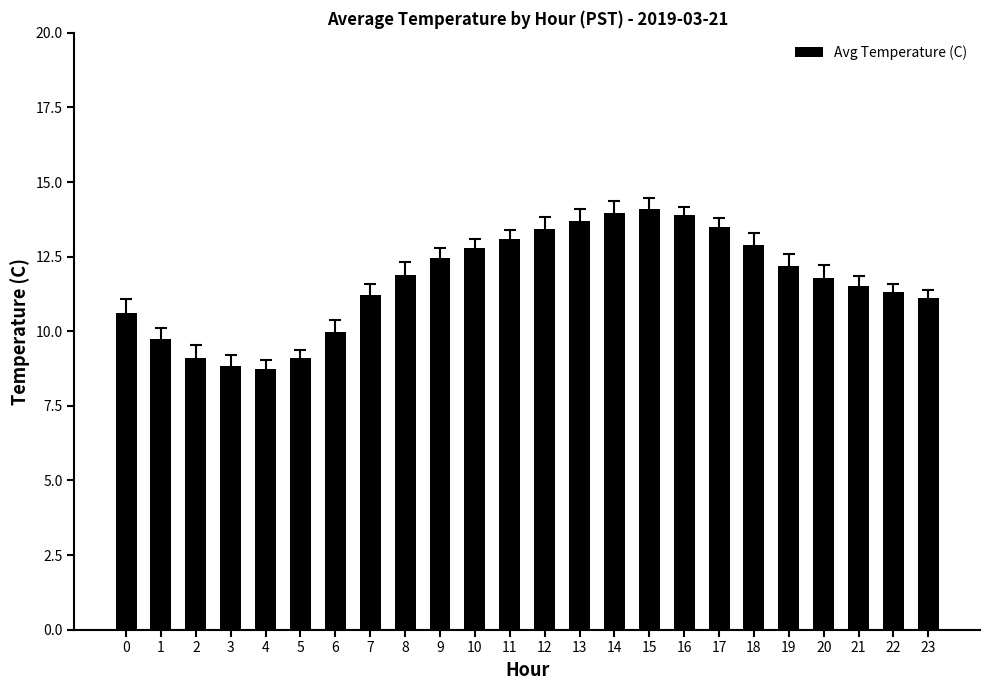

What is the greatest value displayed?

14.1